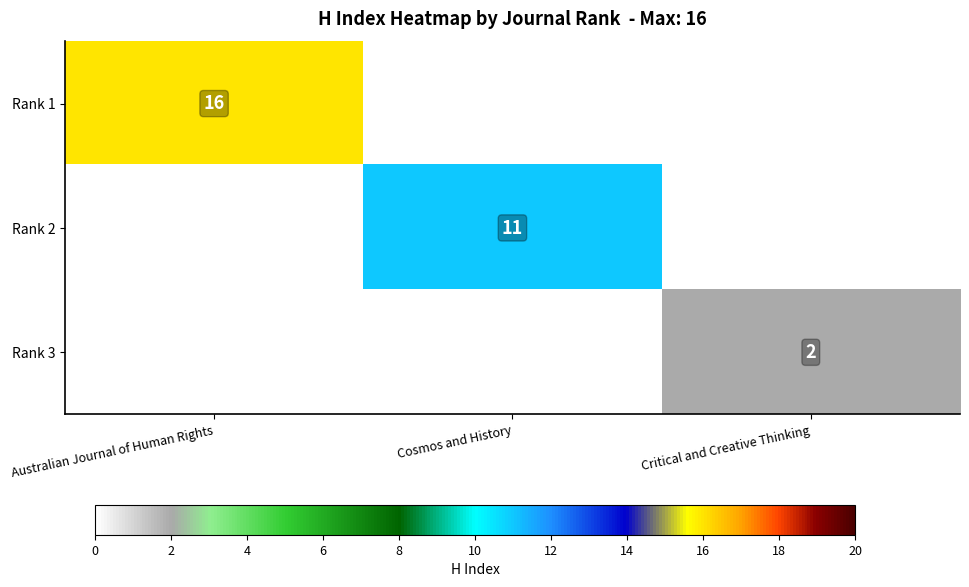

Which label corresponds to the largest value in the chart?

Australian Journal of Human Rights